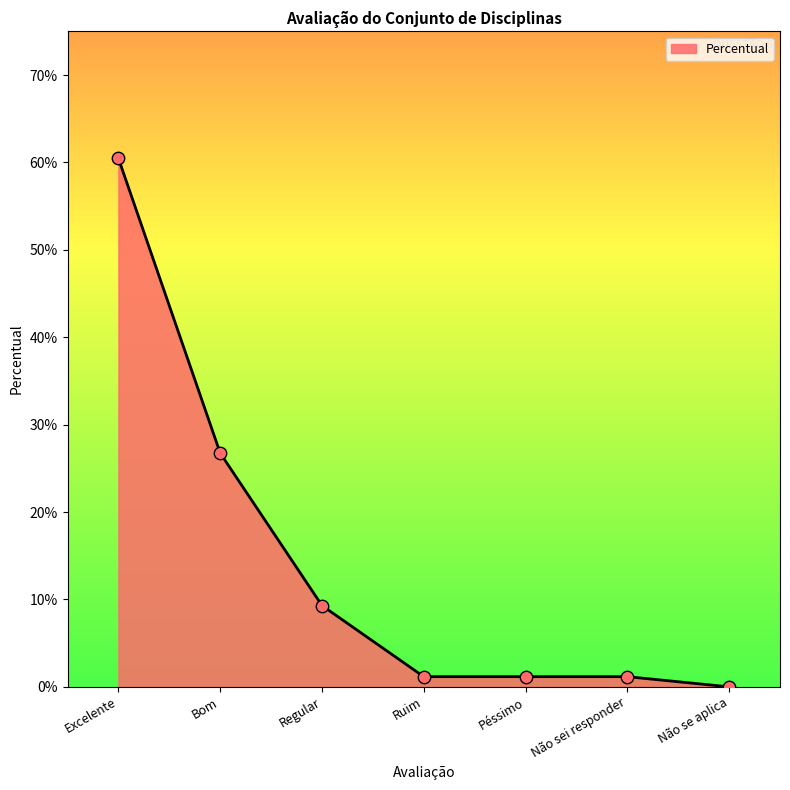

What is the change in value from Bom to Regular?

-0.2